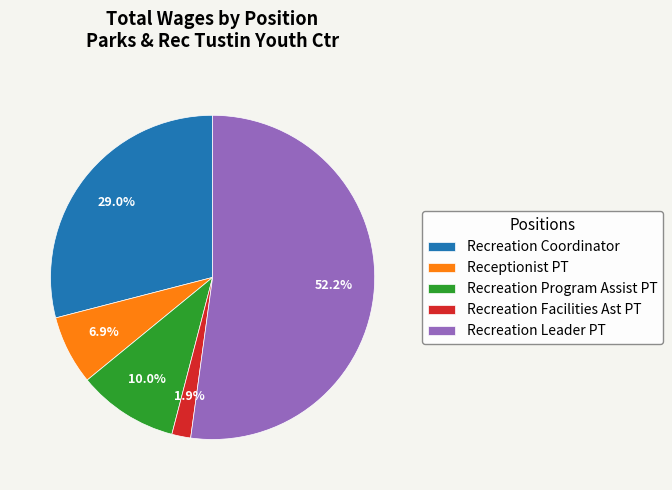

To the nearest percent, what is the difference between the largest and smallest slice percentages?

50%